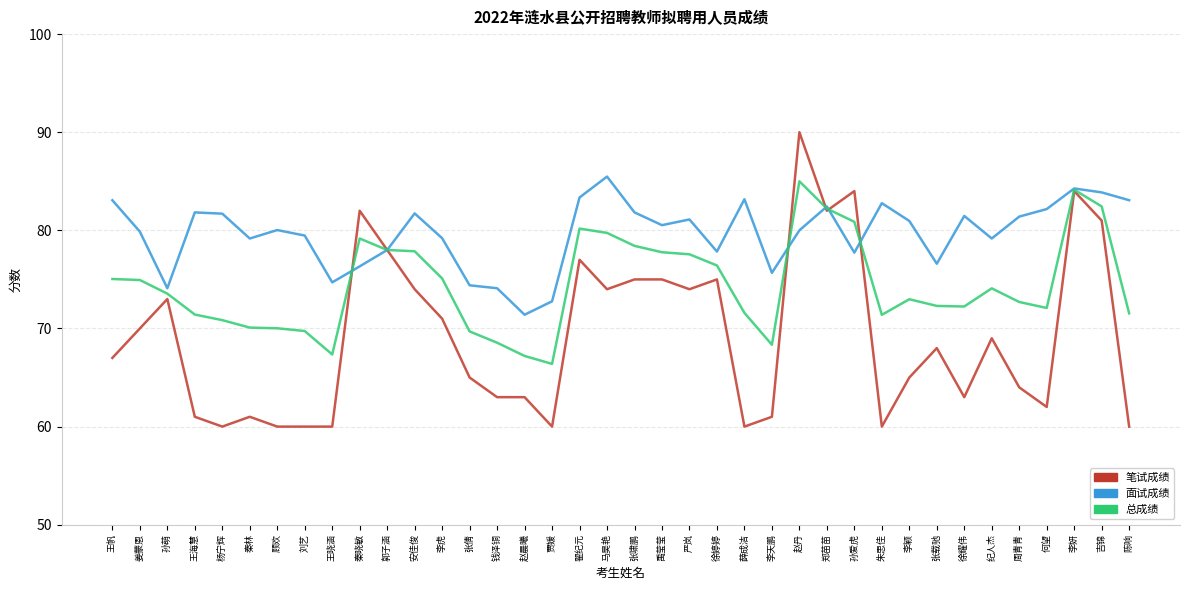

What value does the 笔试成绩 series have at 郭子涵?

78.0